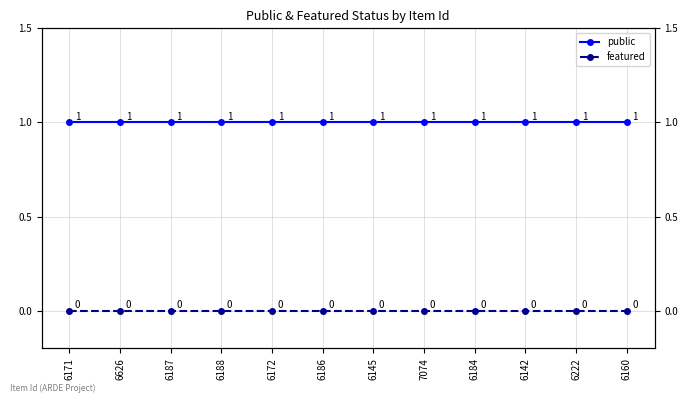

Reading right to left, extract all data points from this chart.

public: 1	1	1	1	1	1	1	1	1	1	1	1
featured: 0	0	0	0	0	0	0	0	0	0	0	0